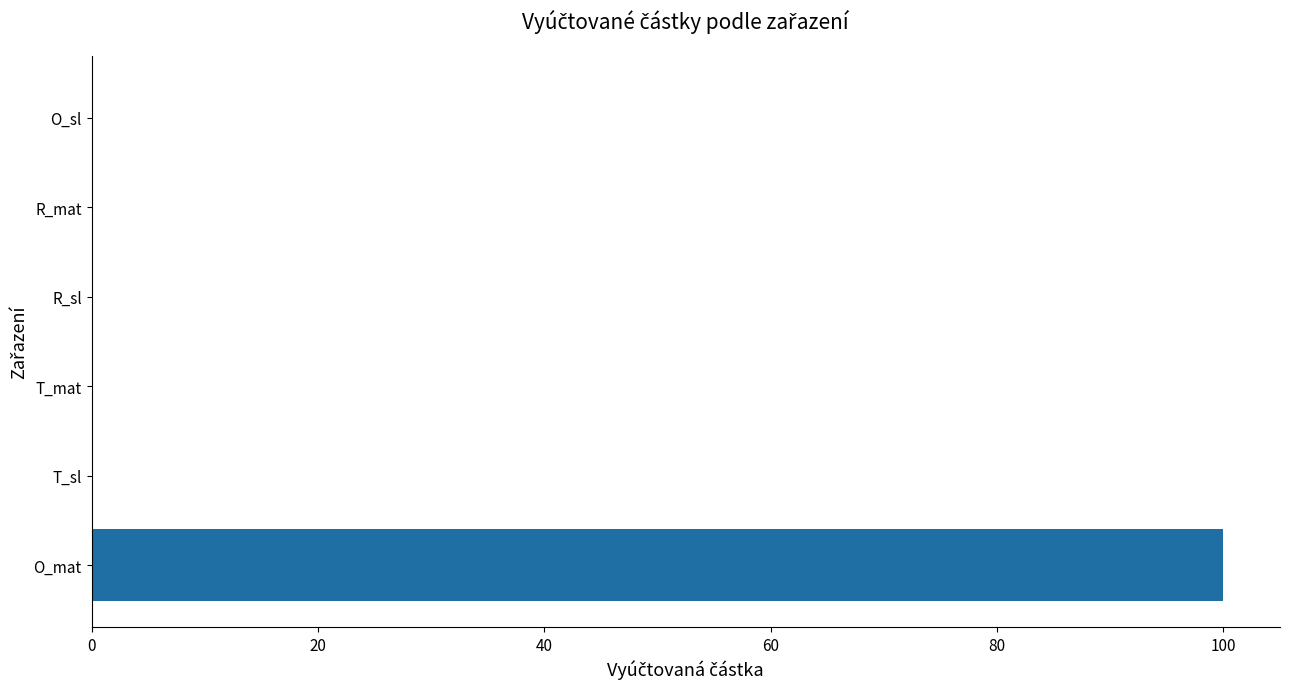

Does the chart contain stacked bars?

No